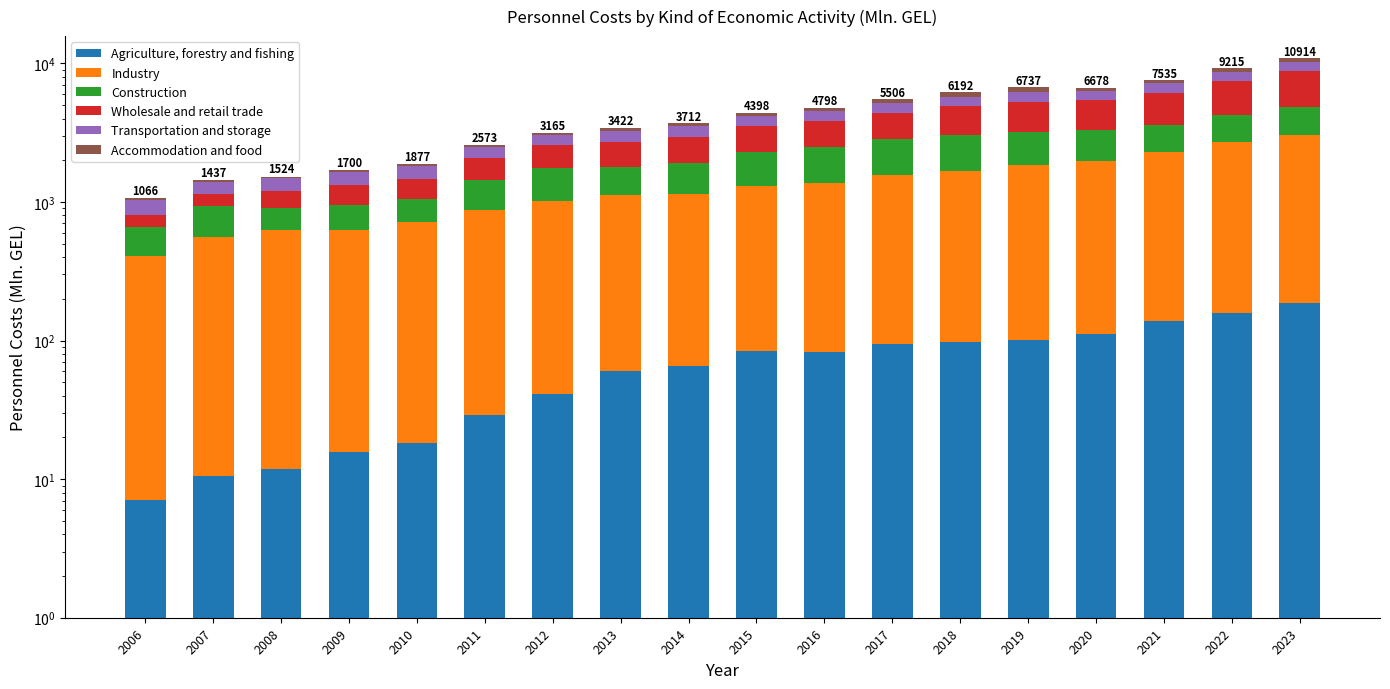

List the labels in order of Agriculture, forestry and fishing value, largest first.

2023, 2022, 2021, 2020, 2019, 2018, 2017, 2015, 2016, 2014, 2013, 2012, 2011, 2010, 2009, 2008, 2007, 2006